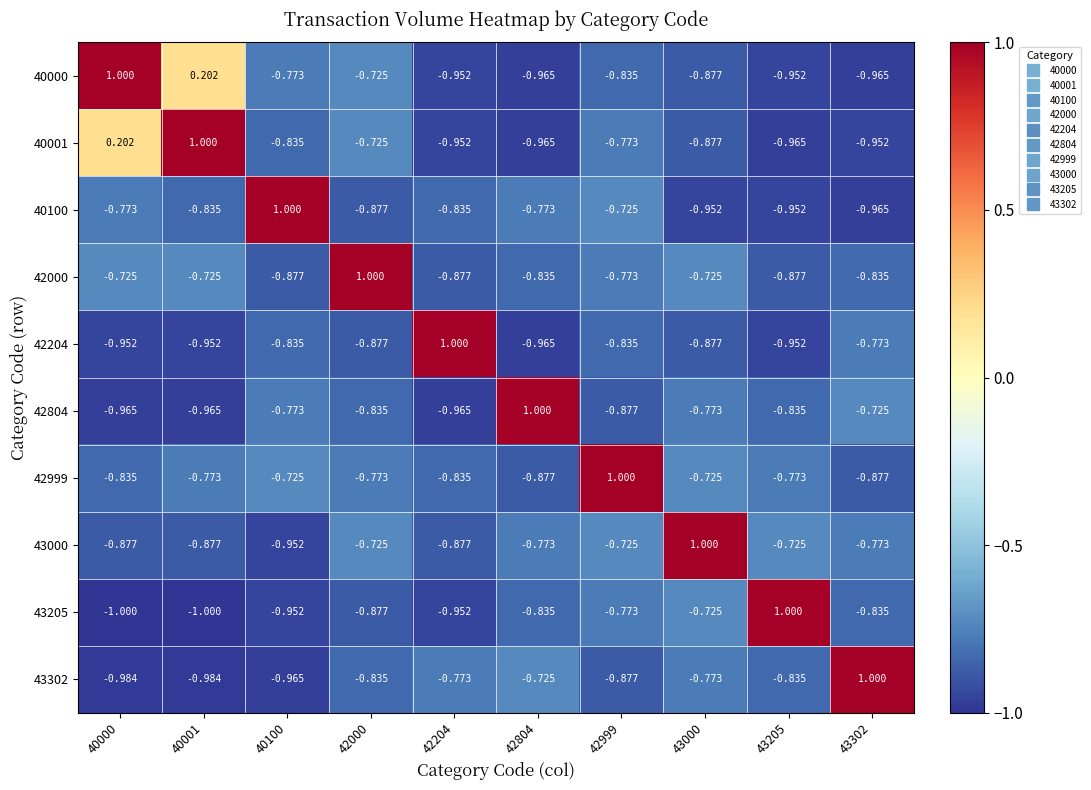

Is the value of 40001 at 42204 greater than the value of 40100 at 42999?

No